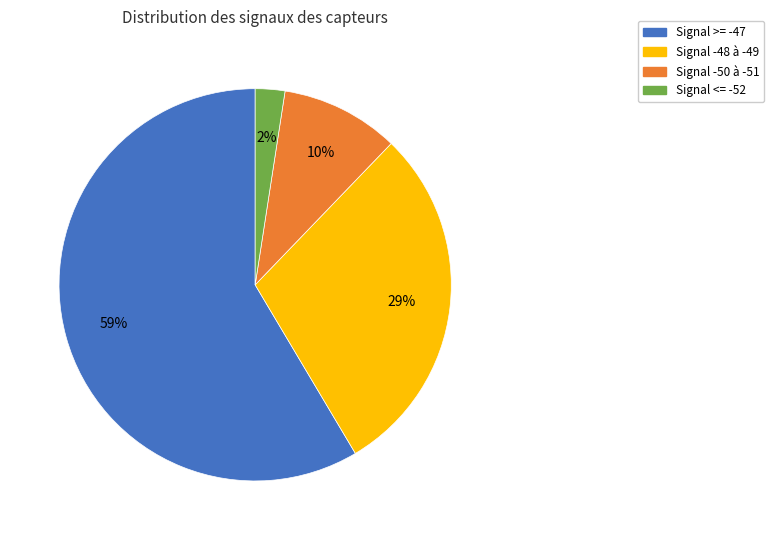

To the nearest percent, what is the average slice percentage?

25%